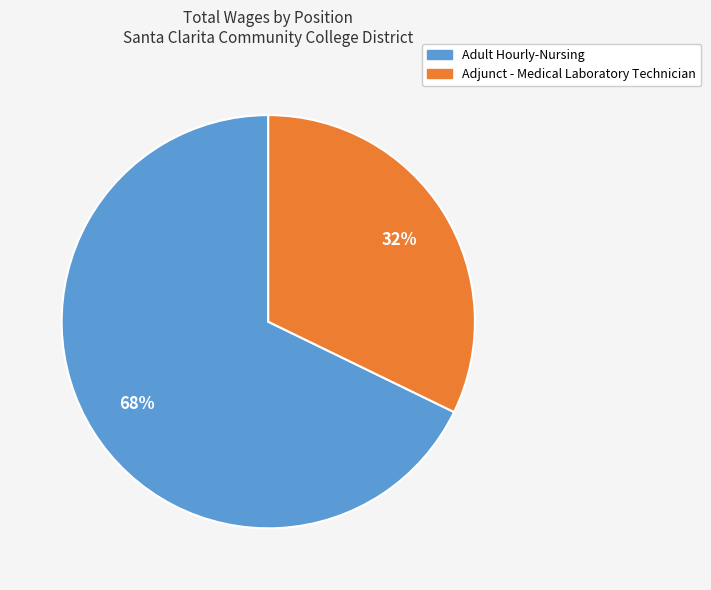

True or false: Adjunct - Medical Laboratory Technician accounts for 20% of the total.

False